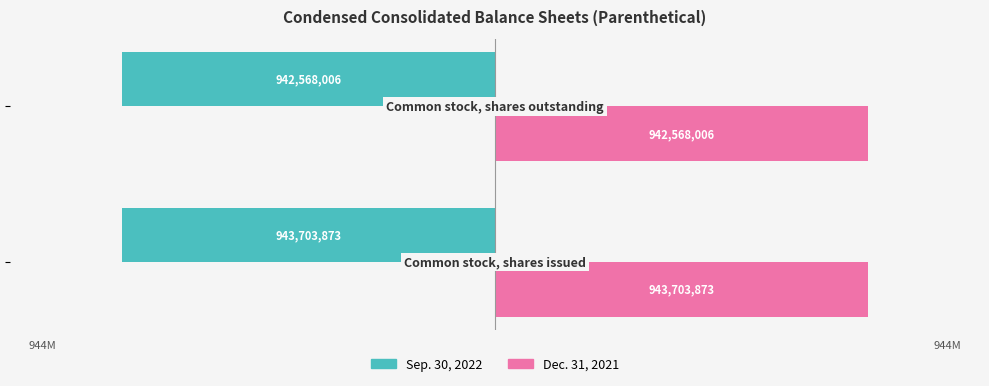

What are all the series names shown in the legend?

Sep. 30, 2022, Dec. 31, 2021